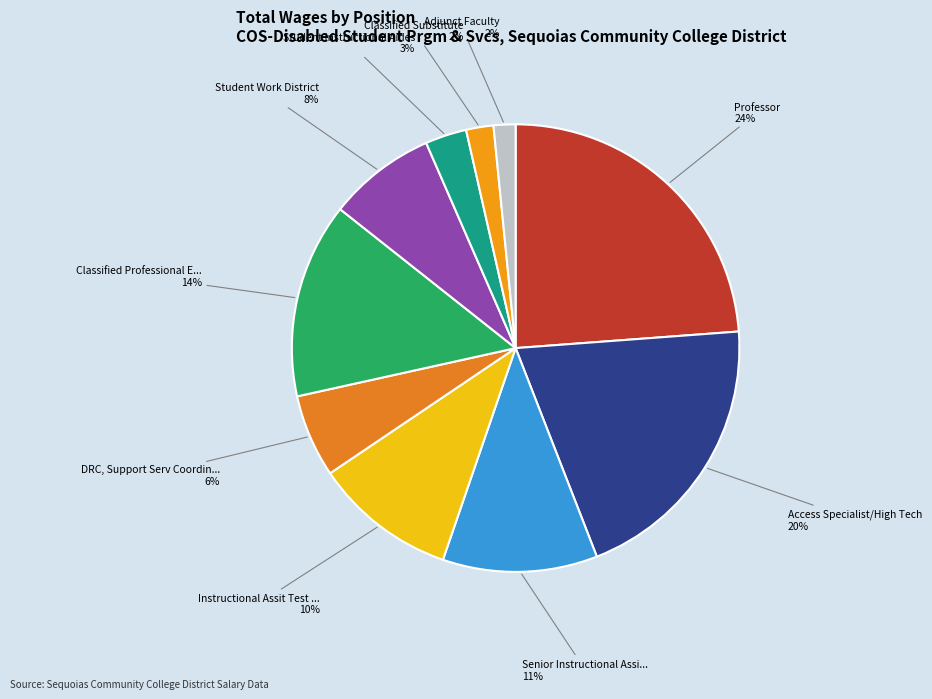

How many slices are in this pie chart?

10